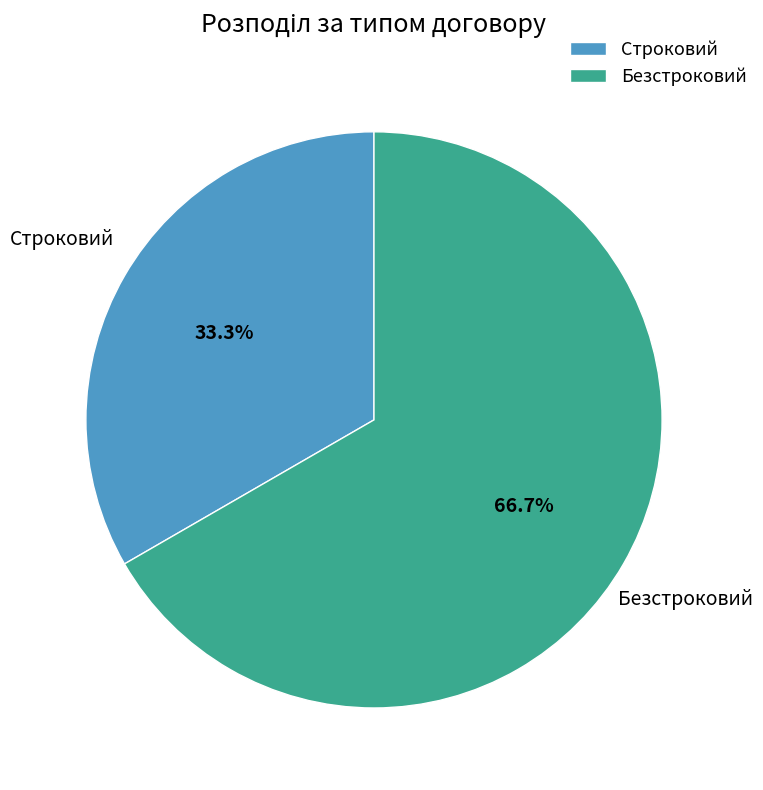

Between Строковий and Безстроковий, which is larger?

Безстроковий